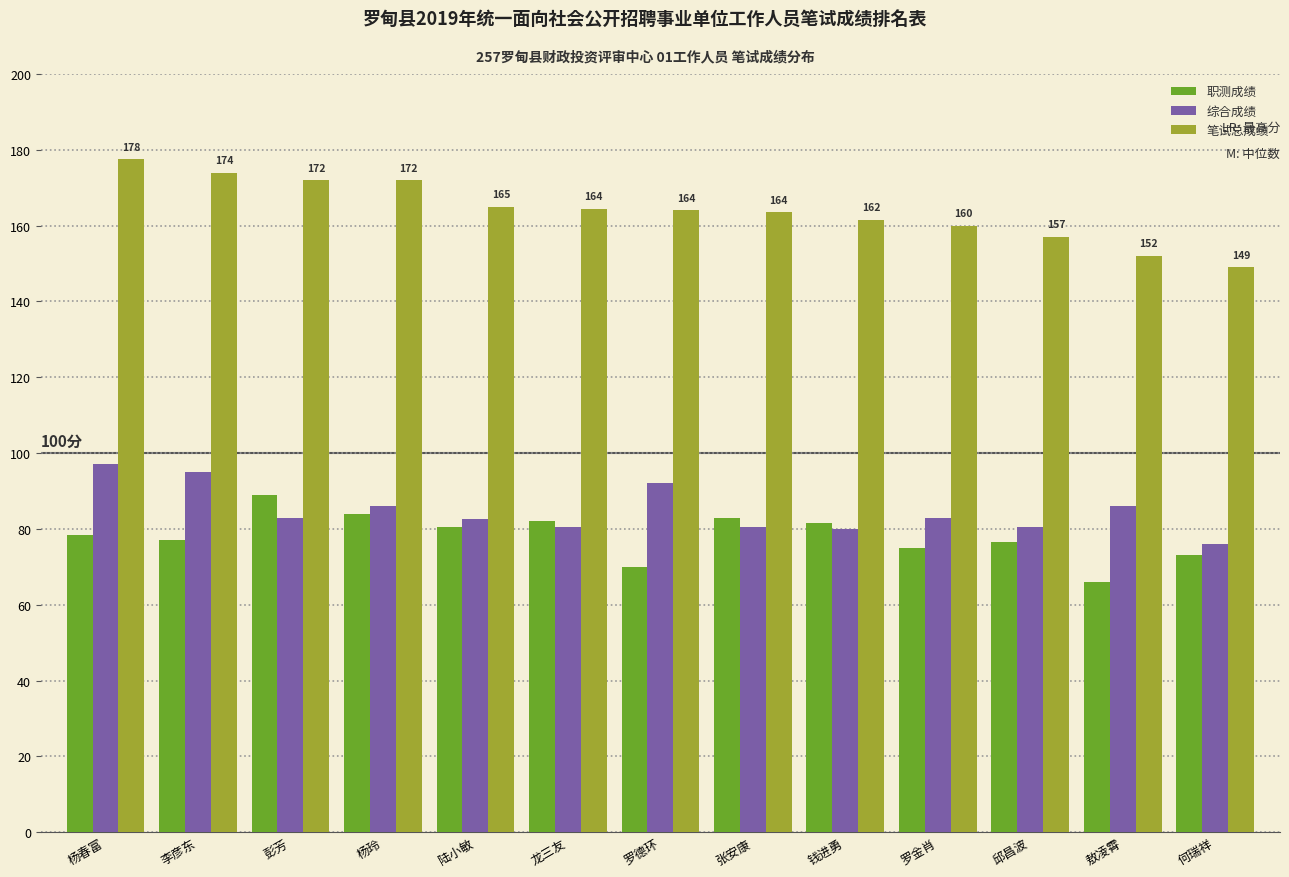

What is the lowest value of the 综合成绩 series?

76.0